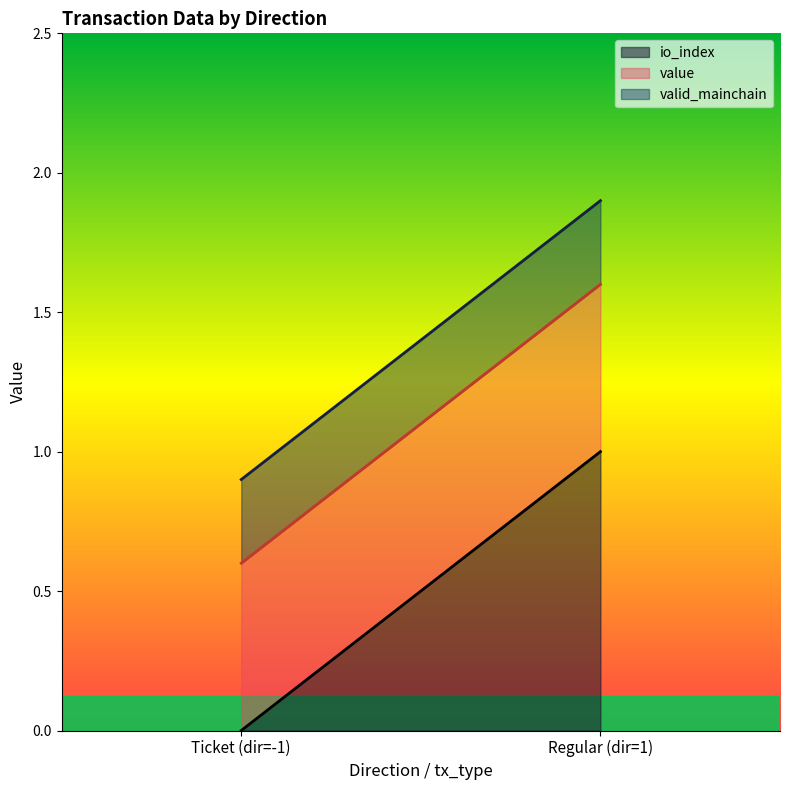

What is the total value across all series at Regular (dir=1)?

1.9